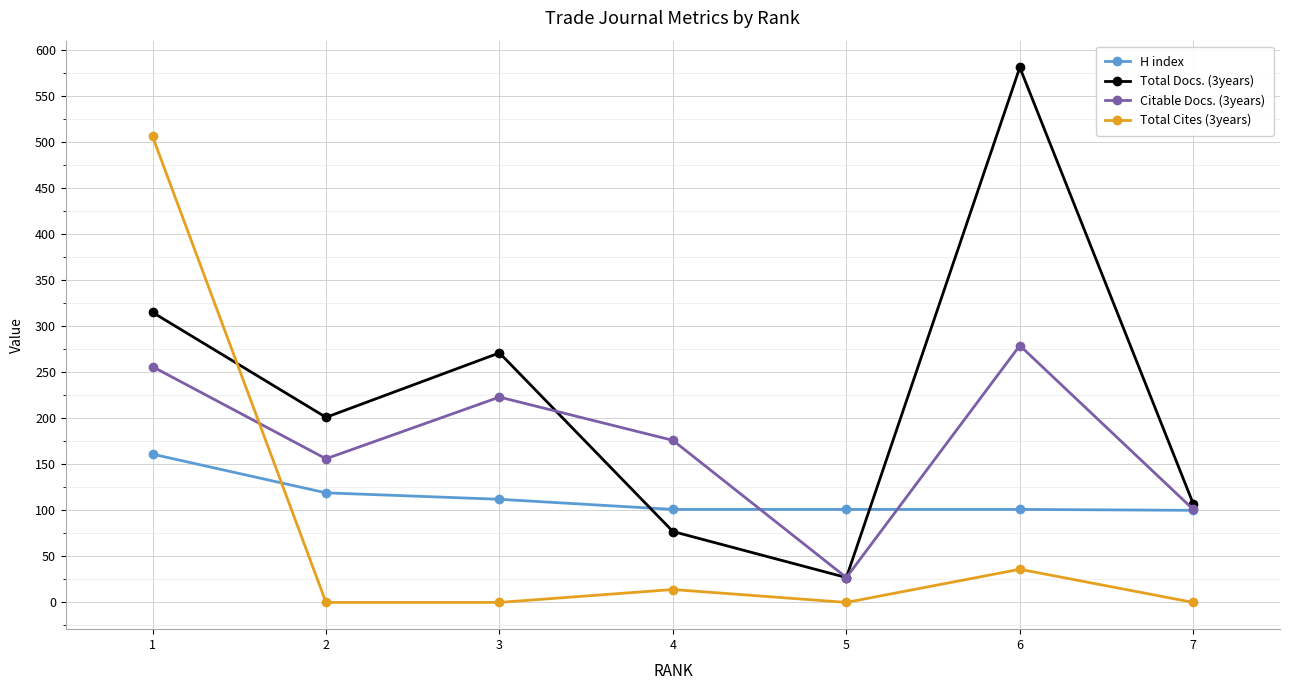

Where is Total Docs. (3years) nearest to the value 304?

1